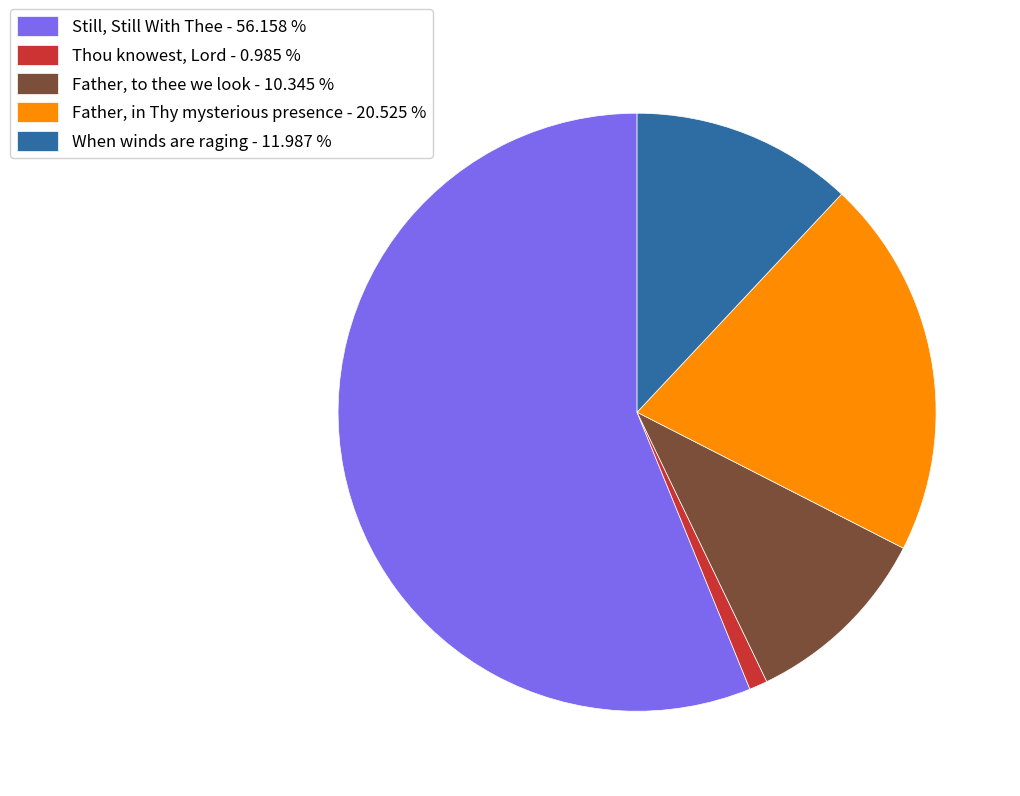

Is the sum of When winds are raging - 11.987 % and Father, in Thy mysterious presence - 20.525 % greater than half?

No